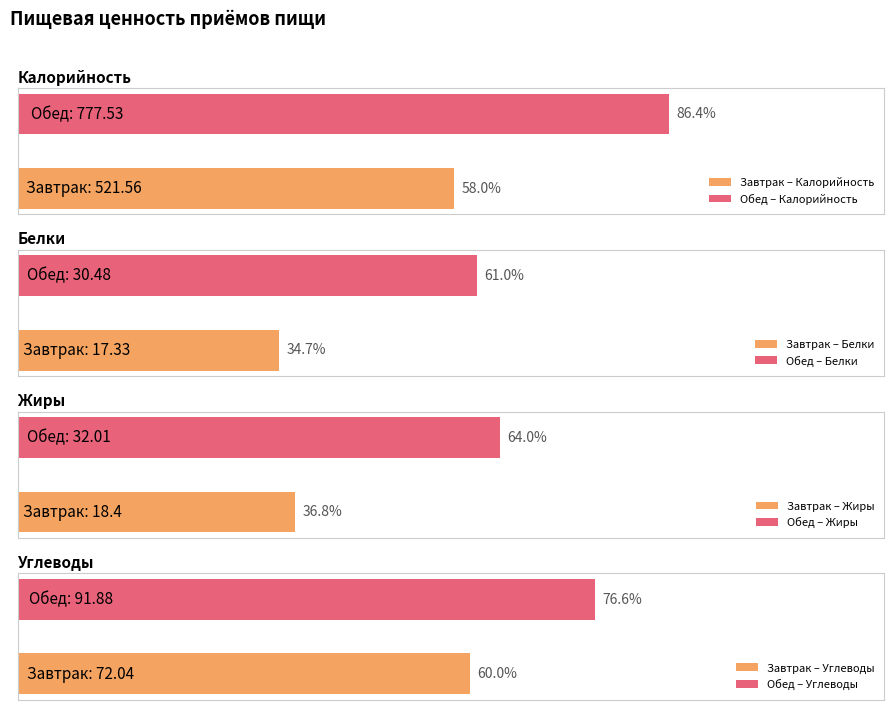

What is the difference between the Углеводы values at Обед and Завтрак?

19.8